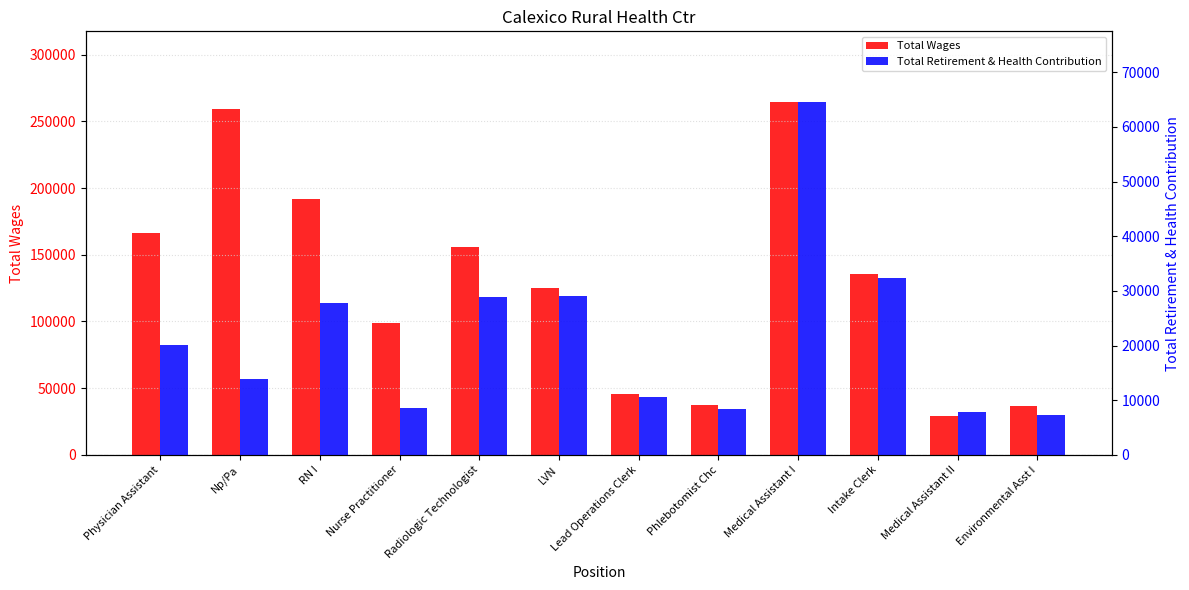

How many values in the Total Wages series exceed 135204?

5